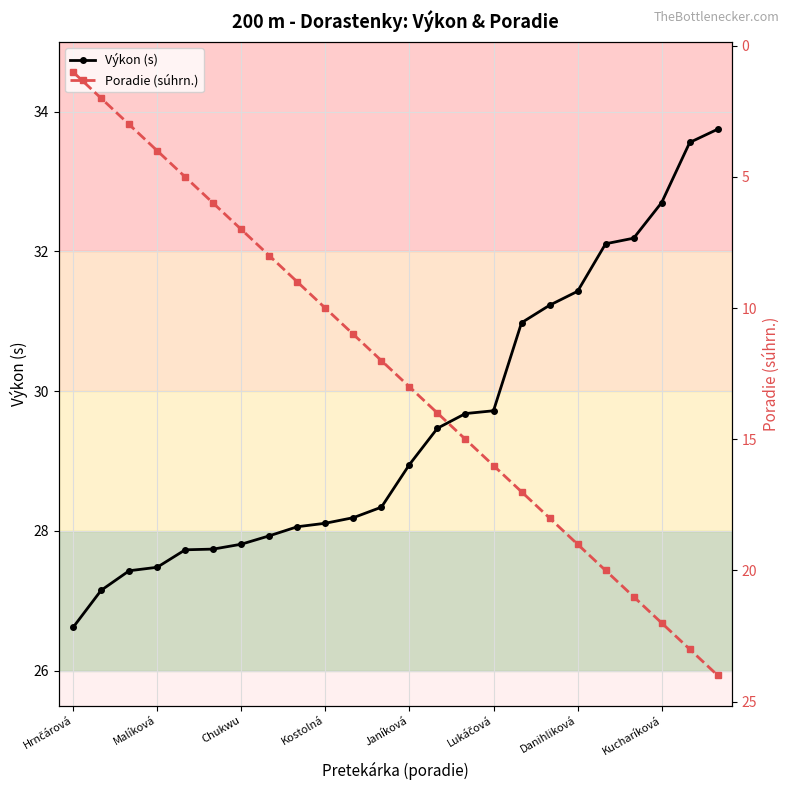

Which series has the largest range (max minus min)?

Poradie (súhrn.)